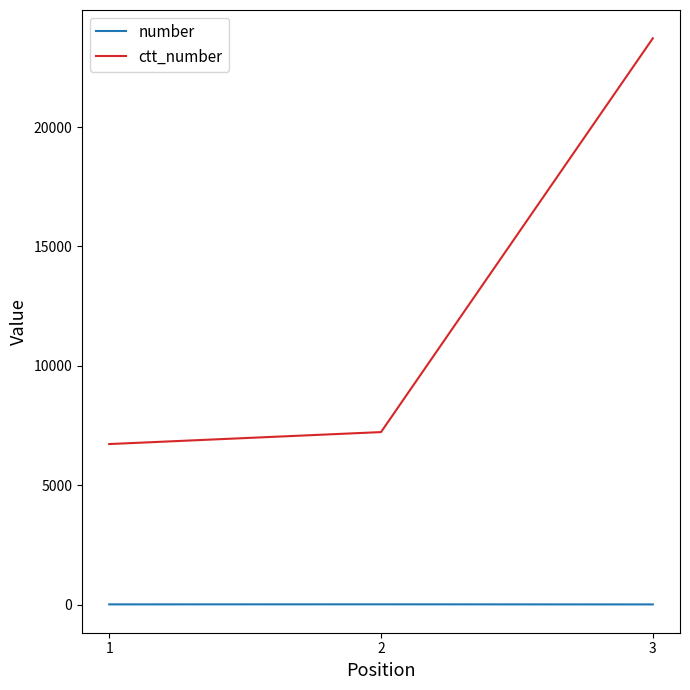

How many distinct data groups are displayed?

2